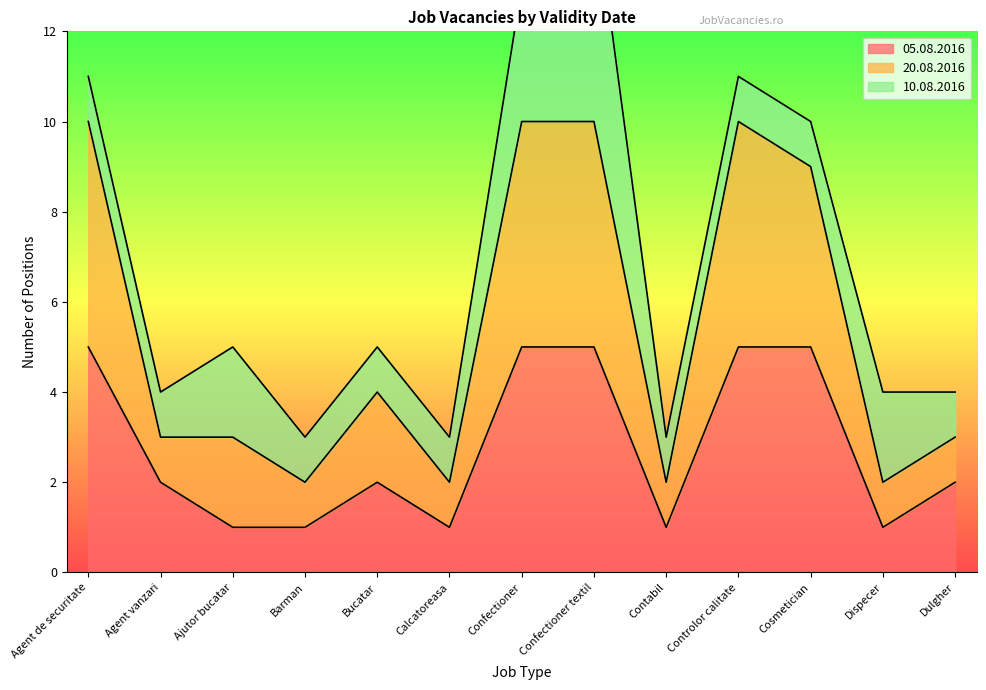

Is it true that 05.08.2016 equals 1 at Barman?

True